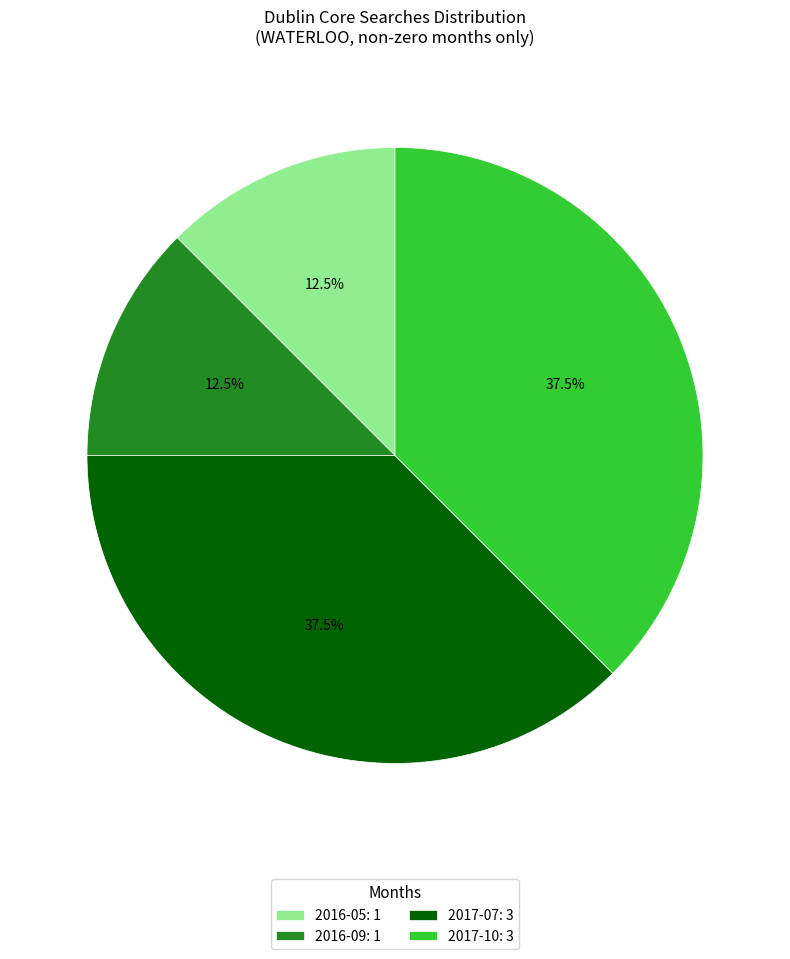

How many segments does this pie chart have?

4